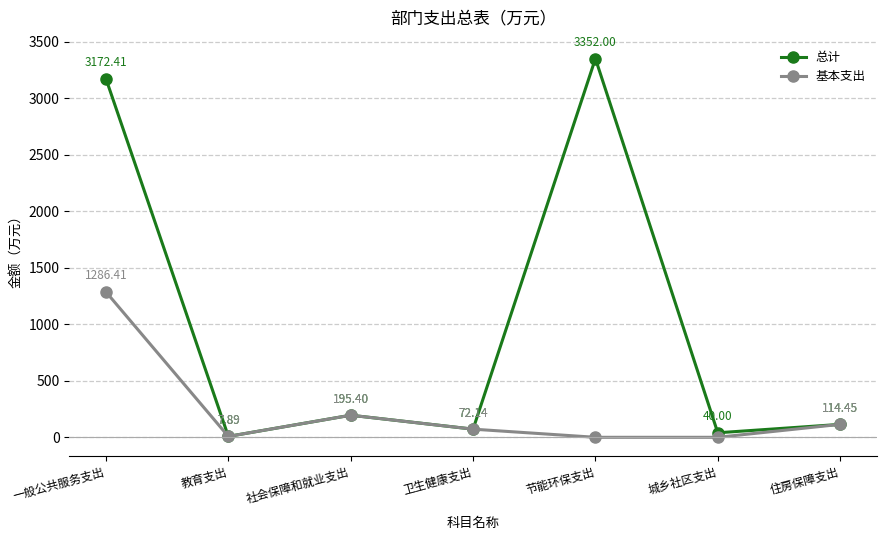

At which category does 总计 reach its first local peak?

社会保障和就业支出